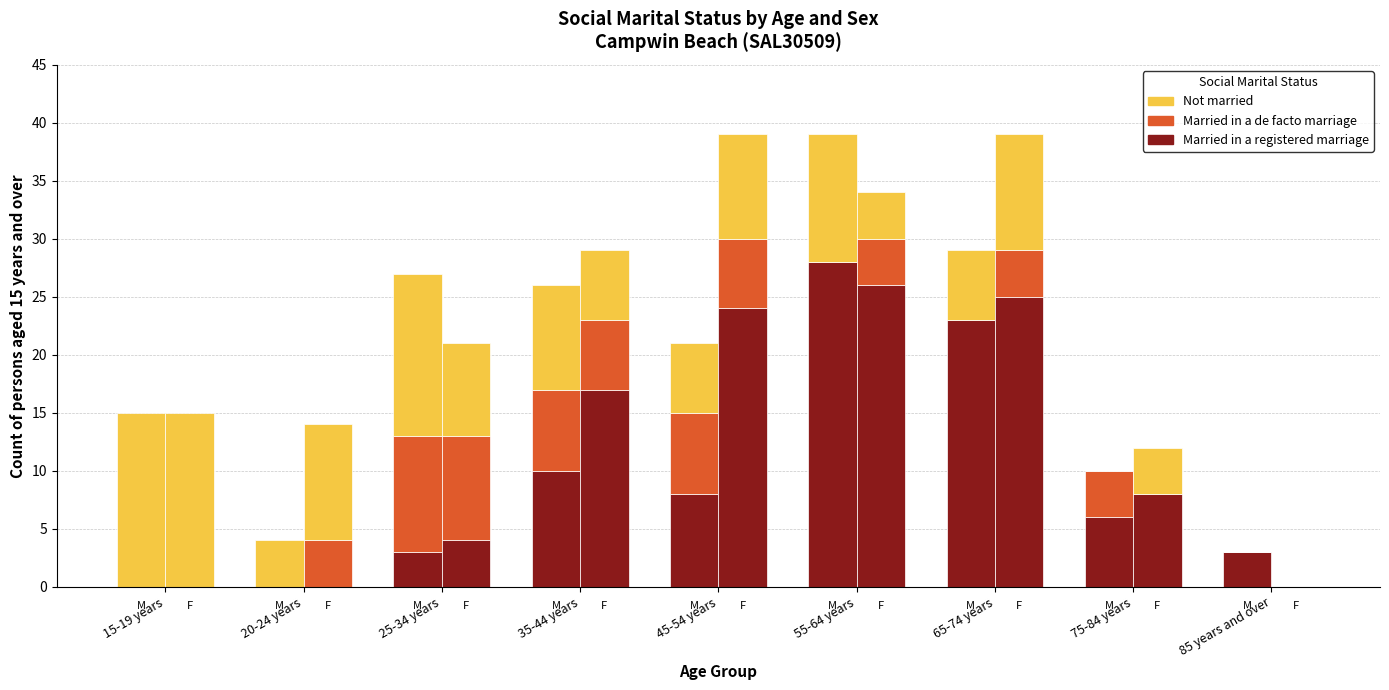

Rank the categories by Married in a de facto marriage (Males) value from lowest to highest.

15-19 years, 20-24 years, 55-64 years, 65-74 years, 85 years and over, 75-84 years, 35-44 years, 45-54 years, 25-34 years